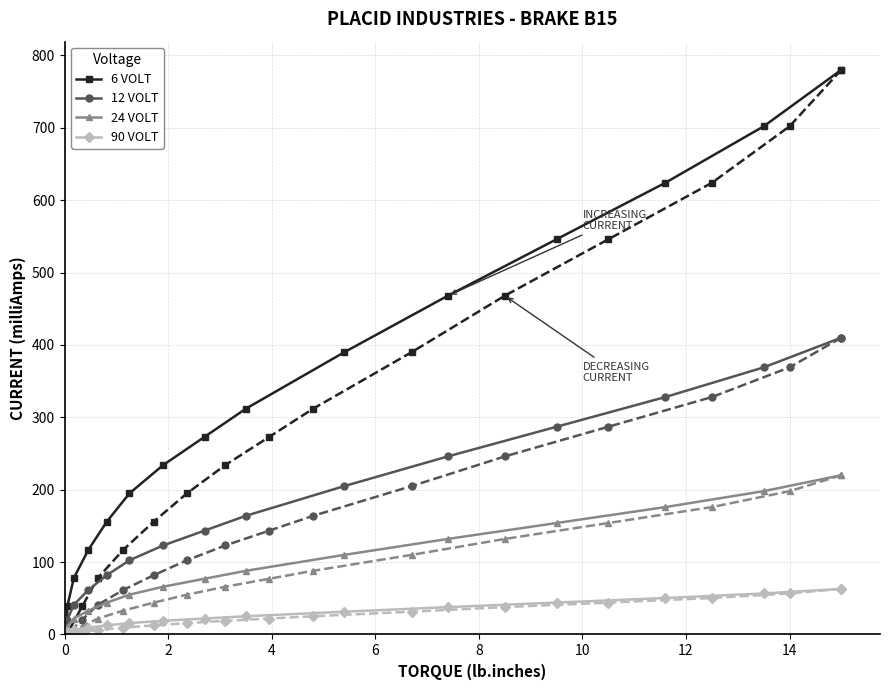

At how many categories does at least one series exceed 374?

6